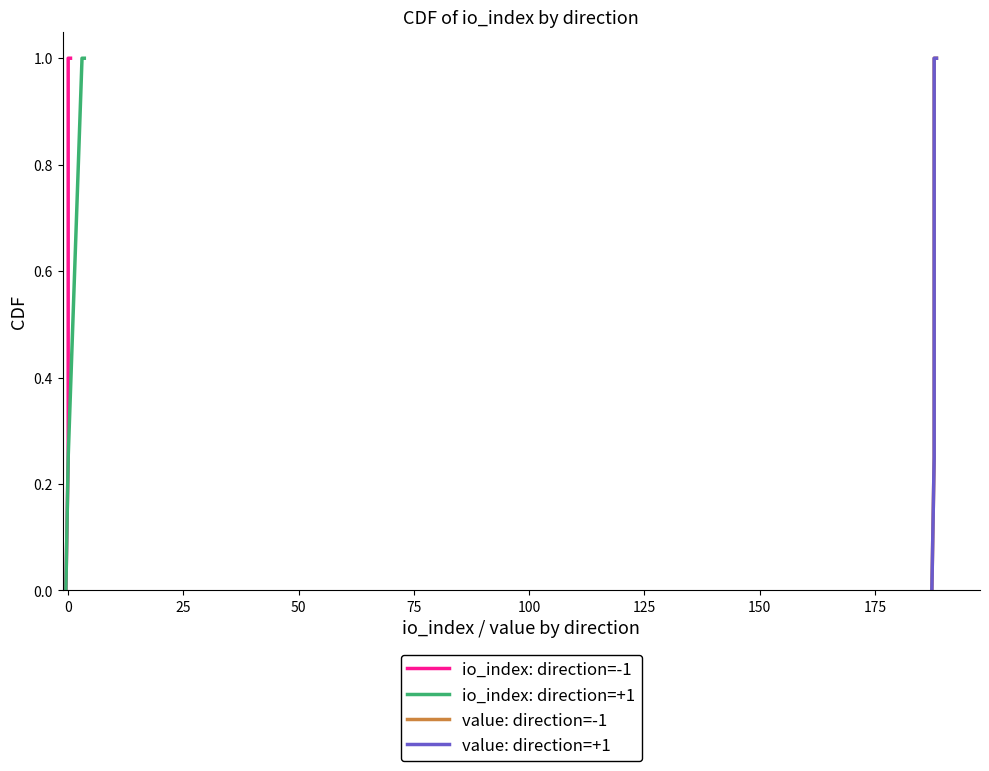

What is the difference between the value: direction=-1 values at 75 and 25?

0.5